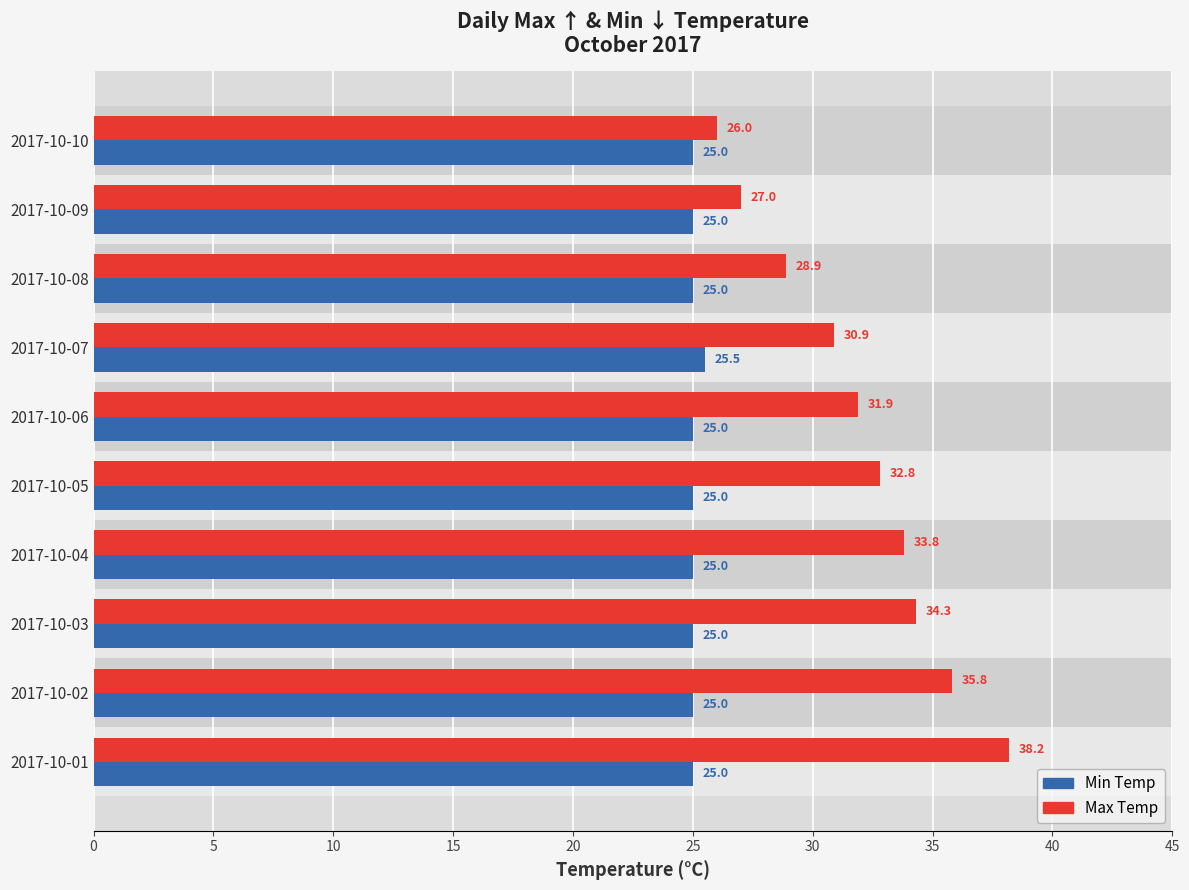

What is the maximum value shown in the chart?

38.2